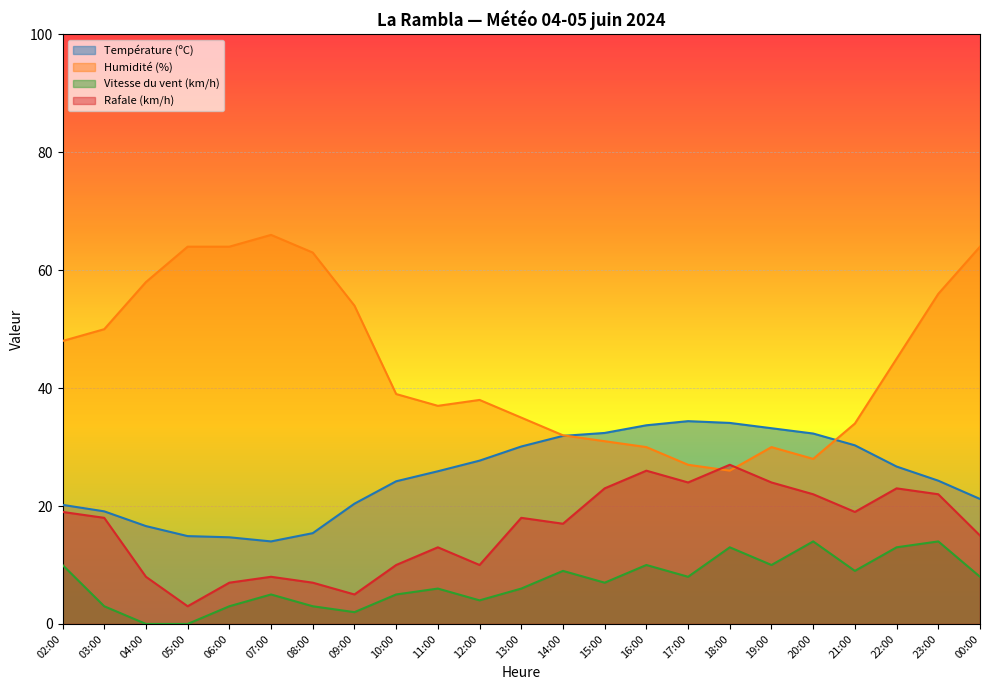

What is the label of the 9th point from the left?

10:00